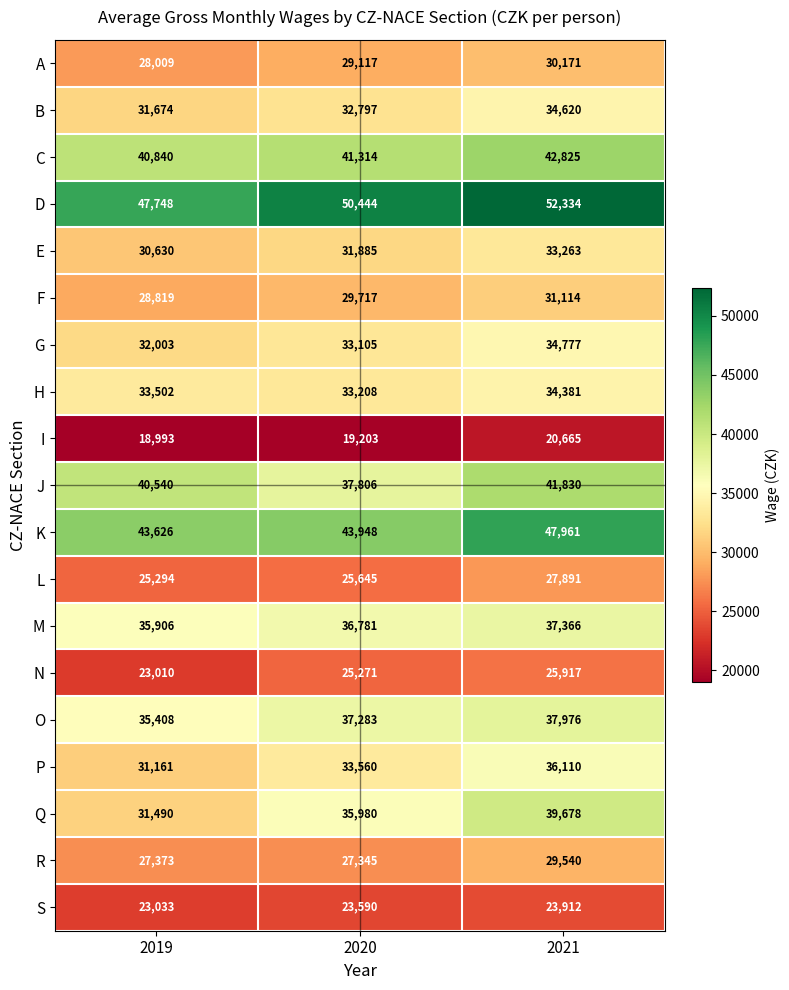

At how many categories does at least one series exceed 46210?

3